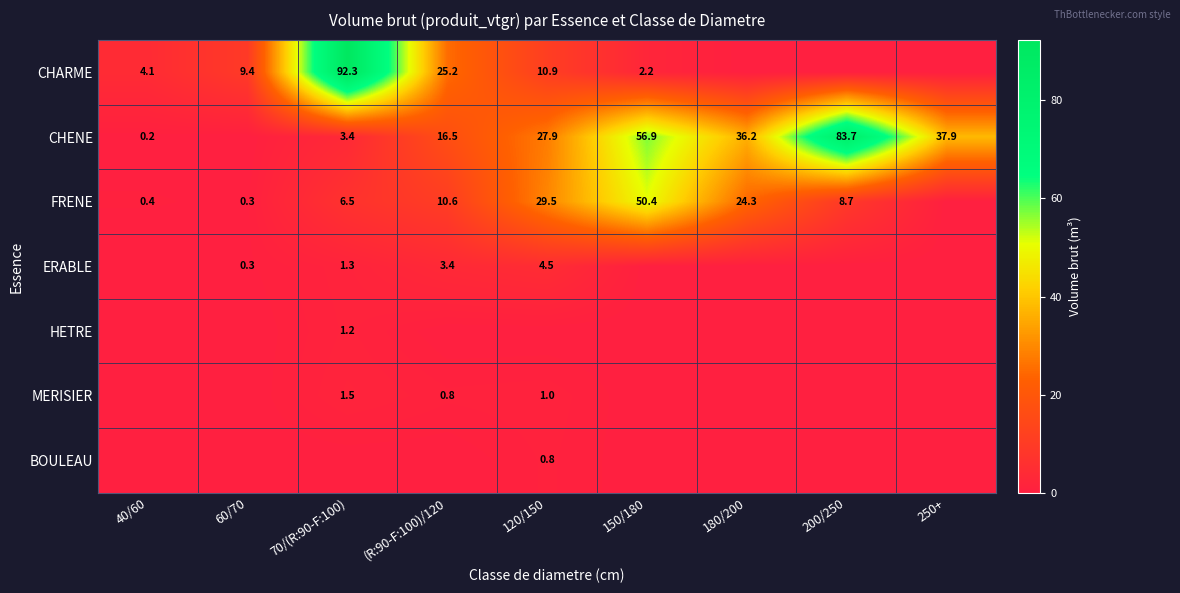

What is the sum of the CHENE values at 150/180 and 70/(R:90-F:100)?

60.3